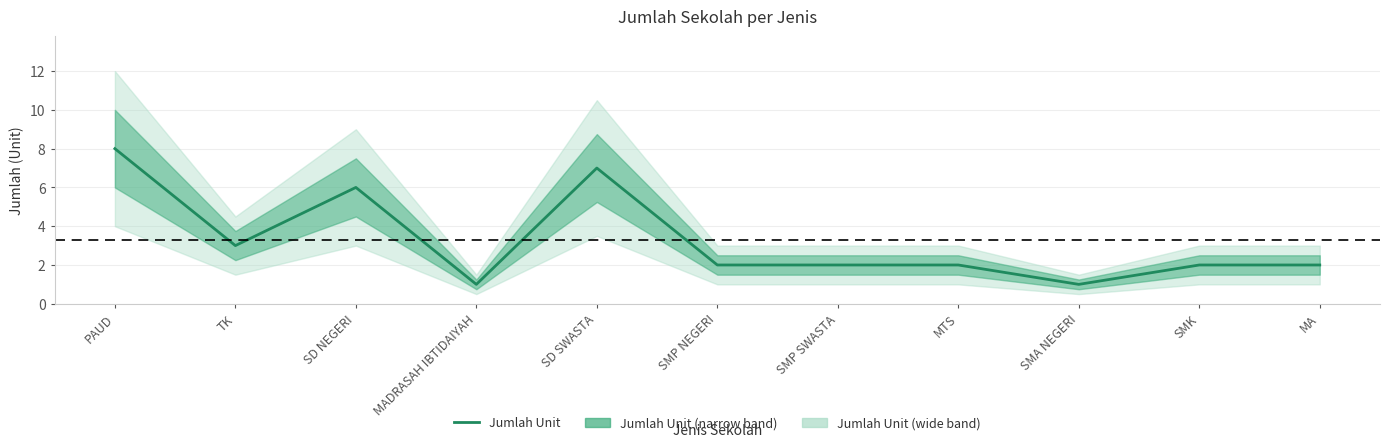

What is the sum of the values at SMA NEGERI and TK?

4